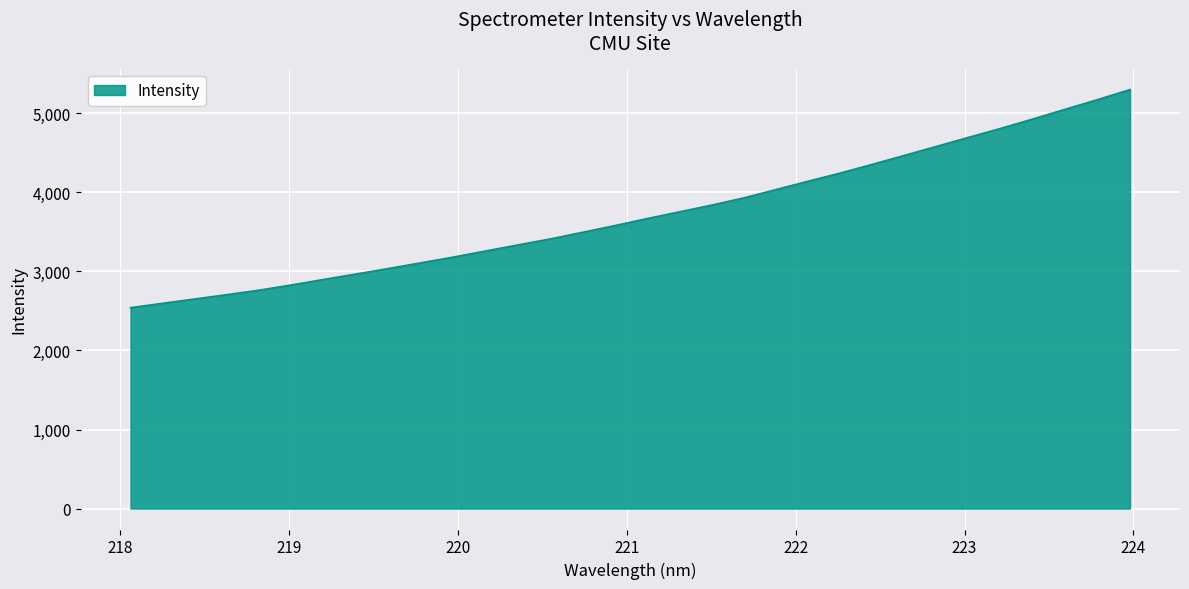

What is the maximum value shown in the chart?

5300.9